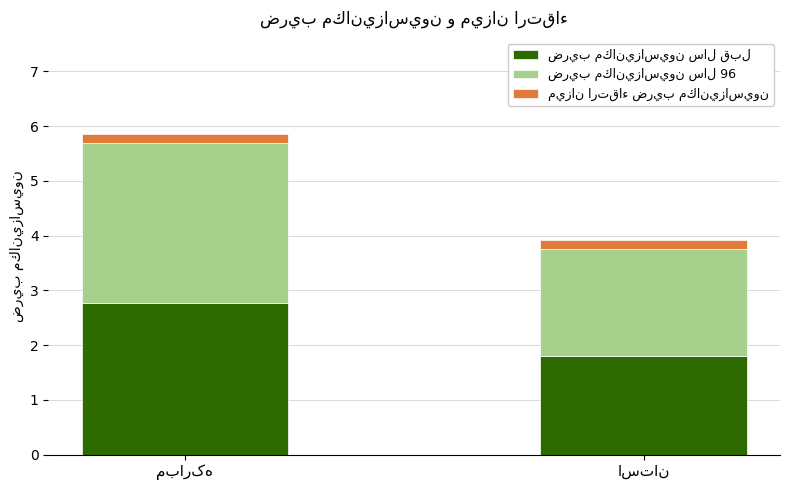

Reading left to right, transcribe all the data shown in this chart.

ضريب مكانيزاسيون سال قبل: 2.8	1.8
ضريب مكانيزاسيون سال 96: 2.9	2.0
ميزان ارتقاء ضريب مكانيزاسيون: 0.2	0.2